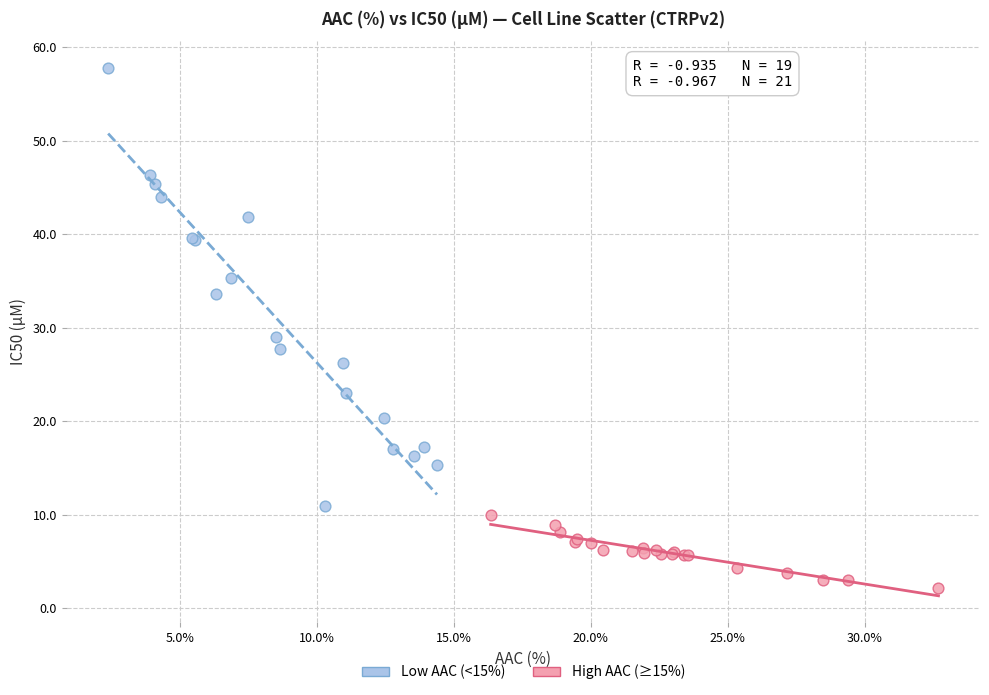

Which series has the widest spread of Y values?

Low AAC (<15%)